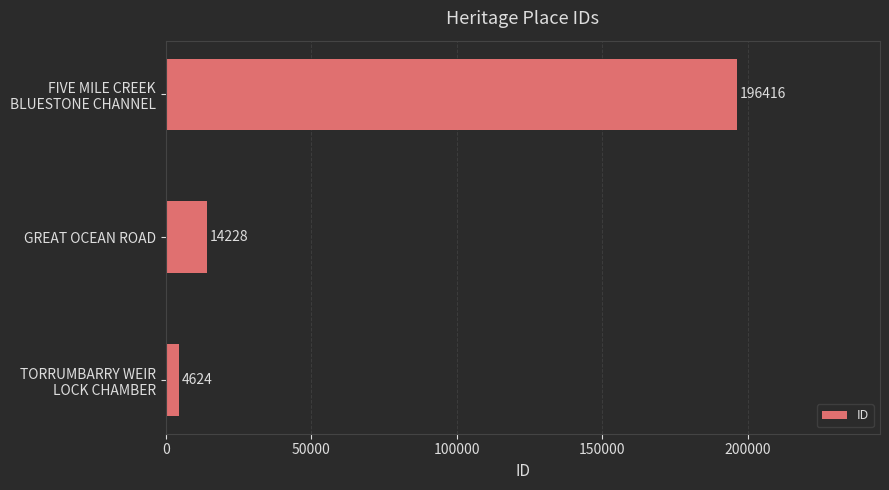

Are the bars grouped side by side (vs. stacked)?

No